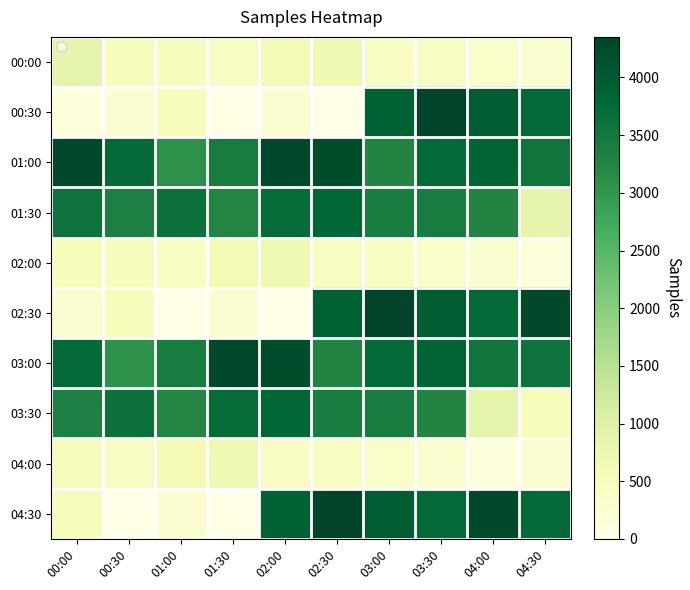

What is the total value across all series at 04:00?

24293